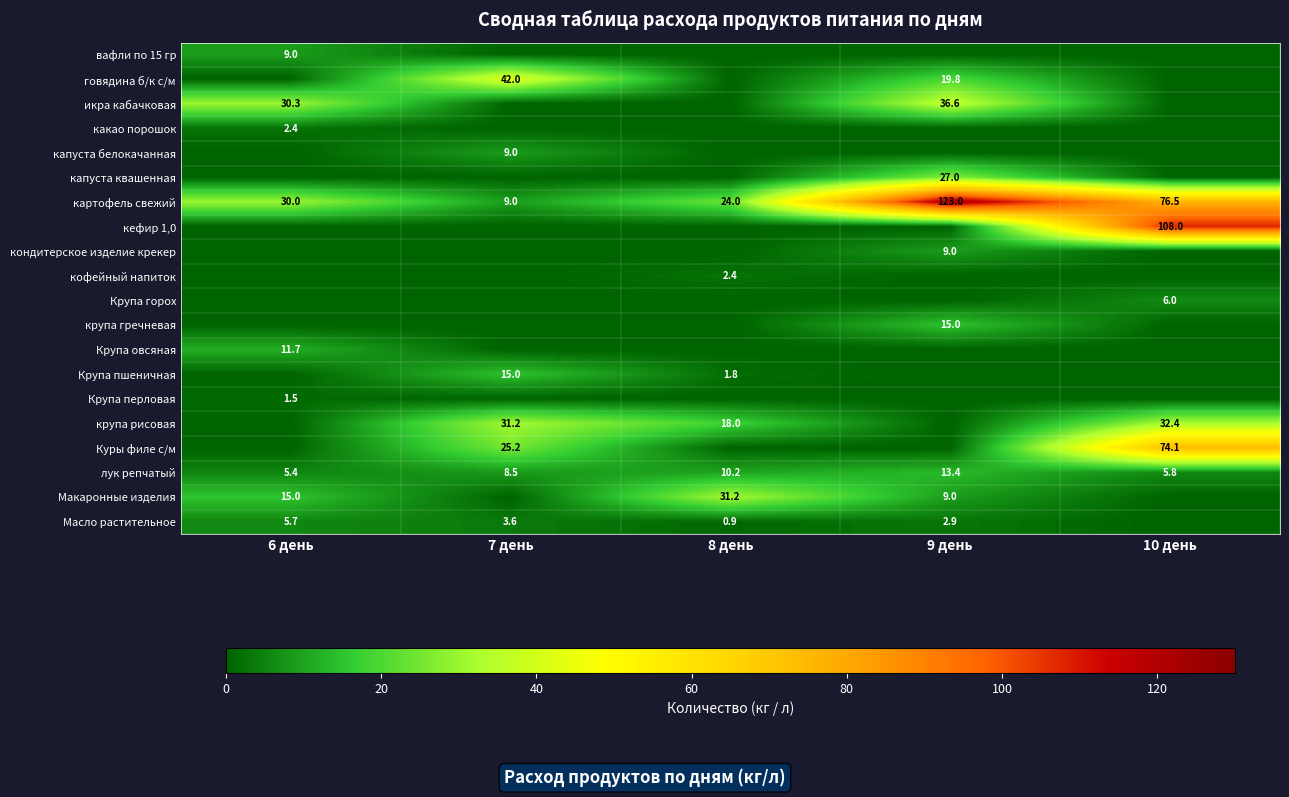

List the series in order of their peak value, highest first.

картофель свежий, кефир 1,0, Куры филе с/м, говядина б/к с/м, икра кабачковая, крупа рисовая, Макаронные изделия, капуста квашенная, крупа гречневая, Крупа пшеничная, лук репчатый, Крупа овсяная, вафли по 15 гр, капуста белокачанная, кондитерское изделие крекер, Крупа горох, Масло растительное, какао порошок, кофейный напиток, Крупа перловая